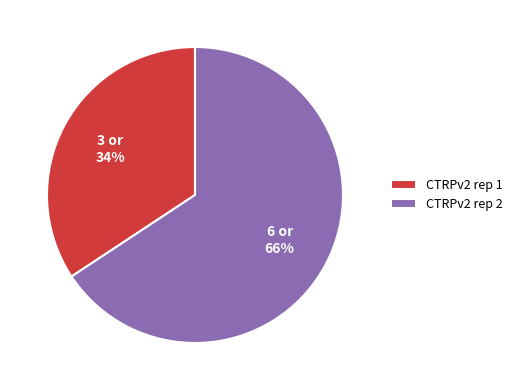

Rank the categories by value from highest to lowest.

CTRPv2 rep 2, CTRPv2 rep 1